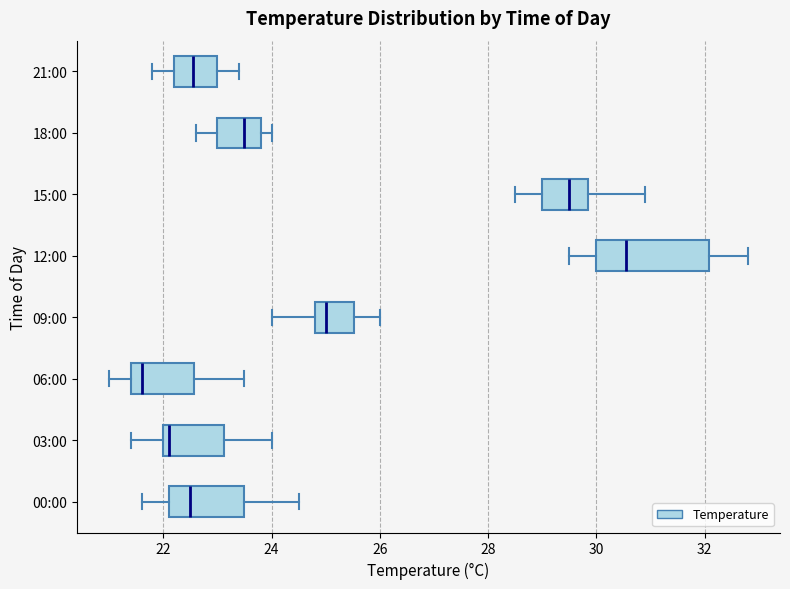

Which box's median line is the furthest to the left?

06:00